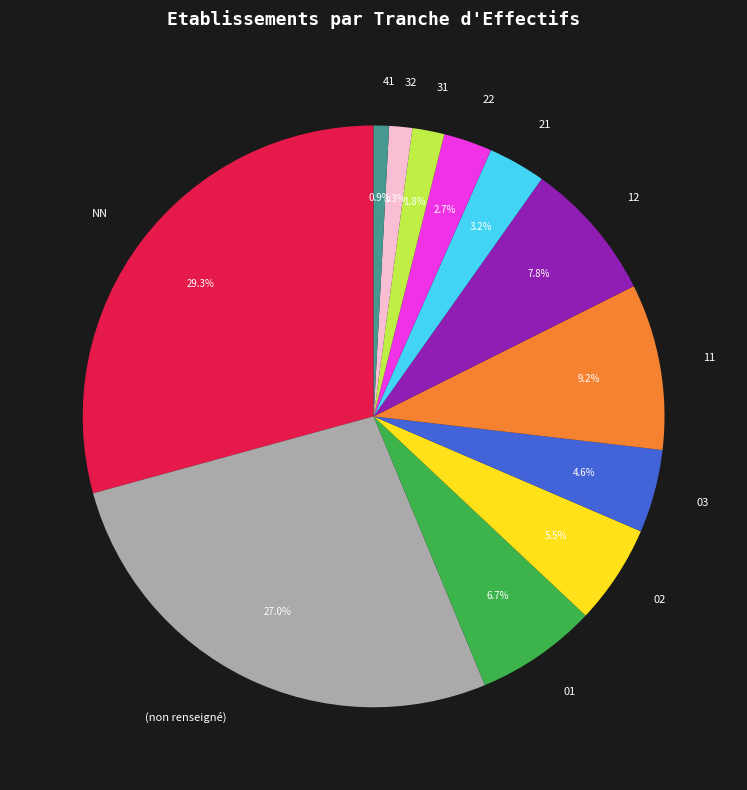

Is there any slice that represents more than half of the pie?

No